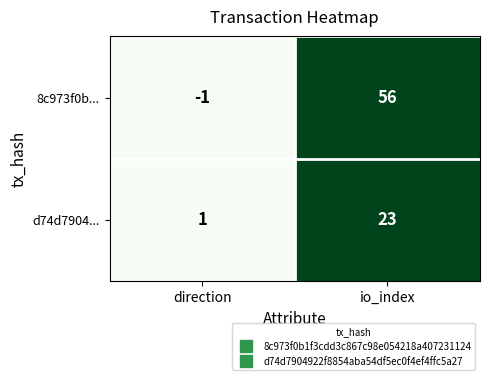

Which series has the widest spread of values?

8c973f0b...